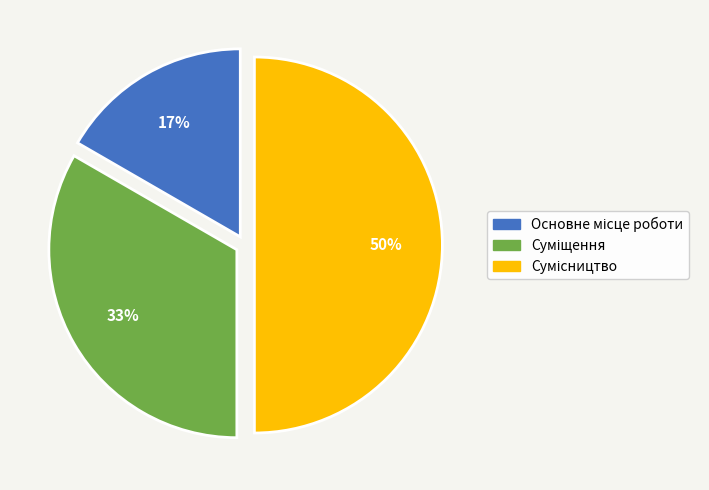

To the nearest percent, what is the average slice percentage?

33%